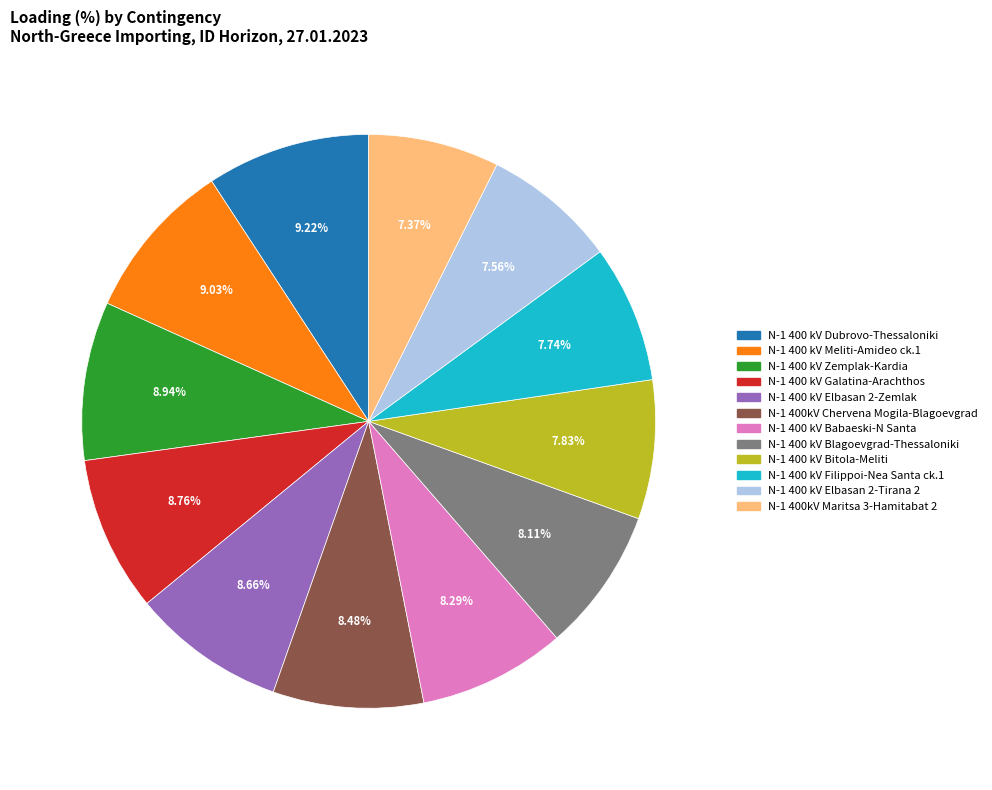

Count the number of slices in the pie.

12